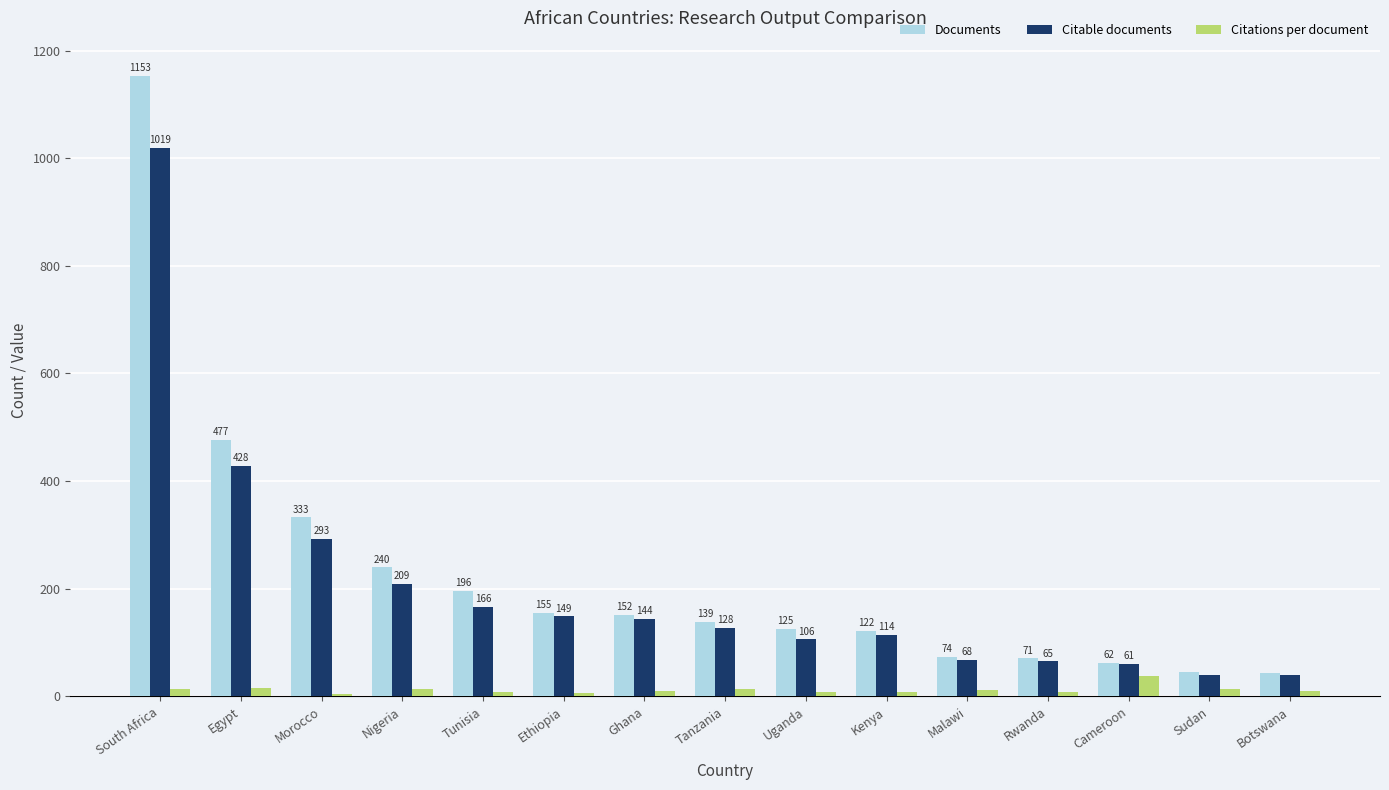

At which category is the sum across all series the highest?

South Africa